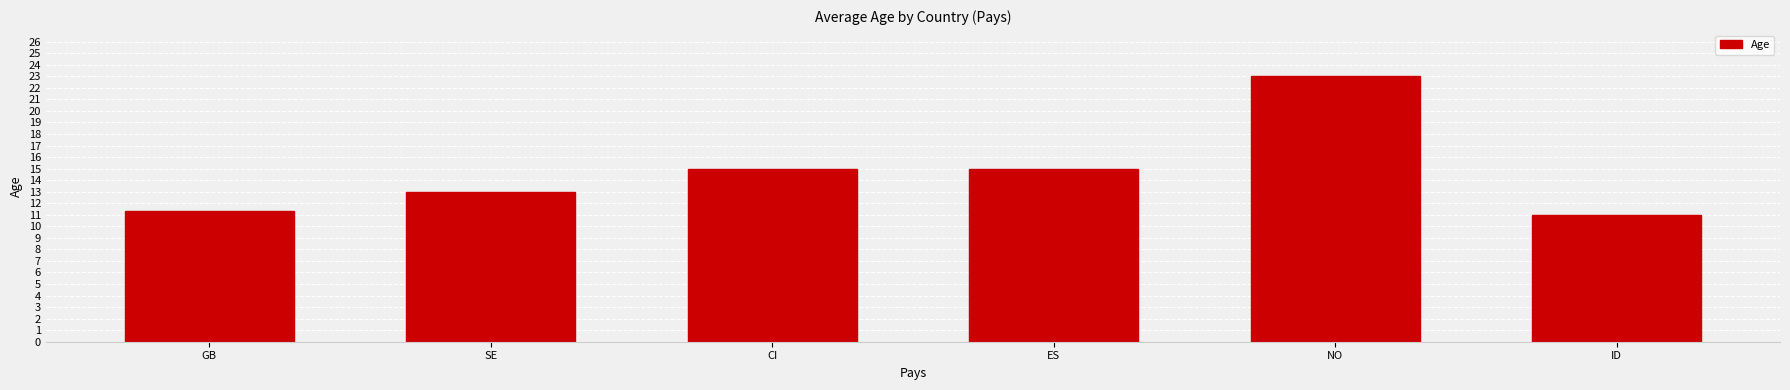

What is the value of the 1st bar from the left?

11.3